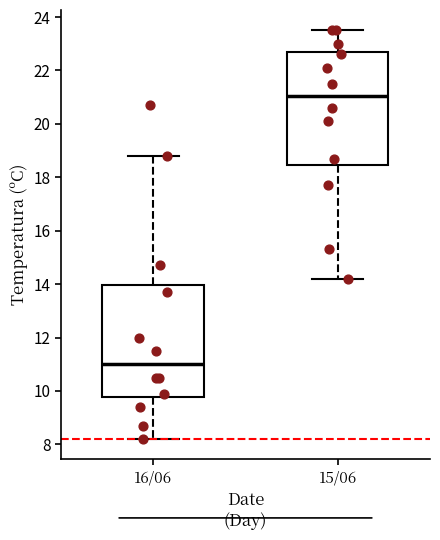

Which box's median line is the lowest?

16/06